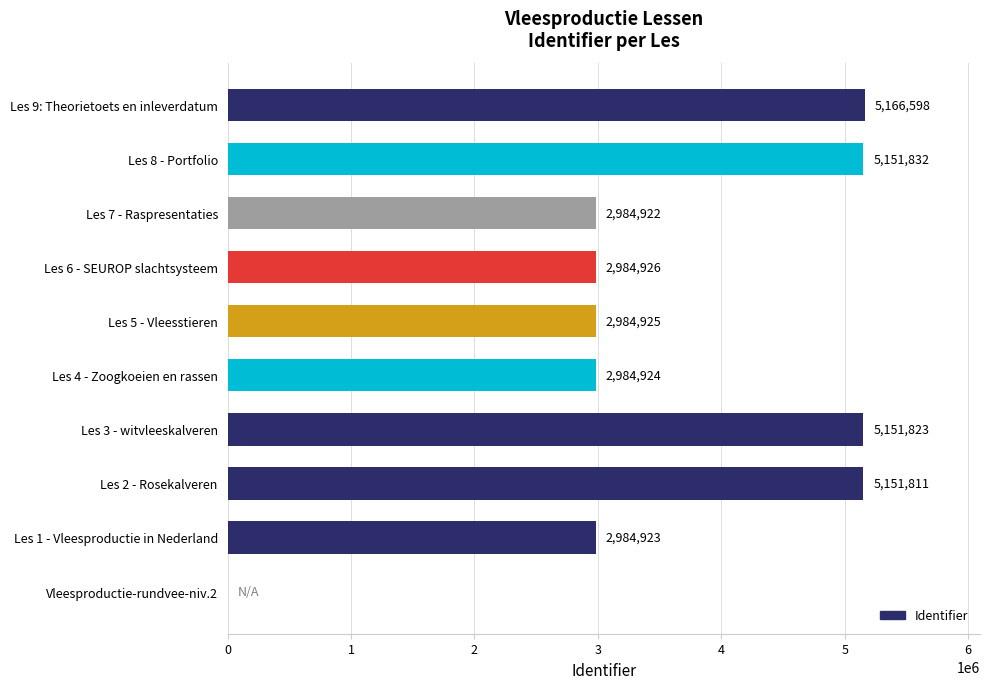

What is the average value?

3554668